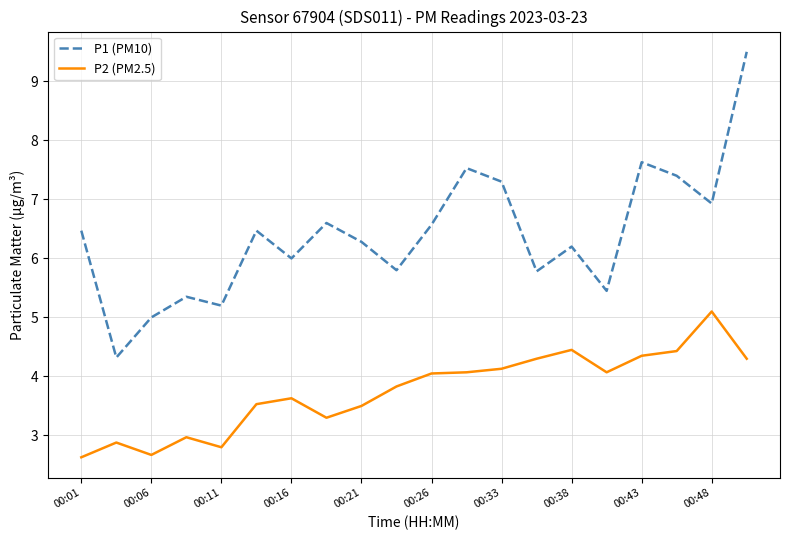

True or false: P1 (PM10) and P2 (PM2.5) intersect in this chart.

False